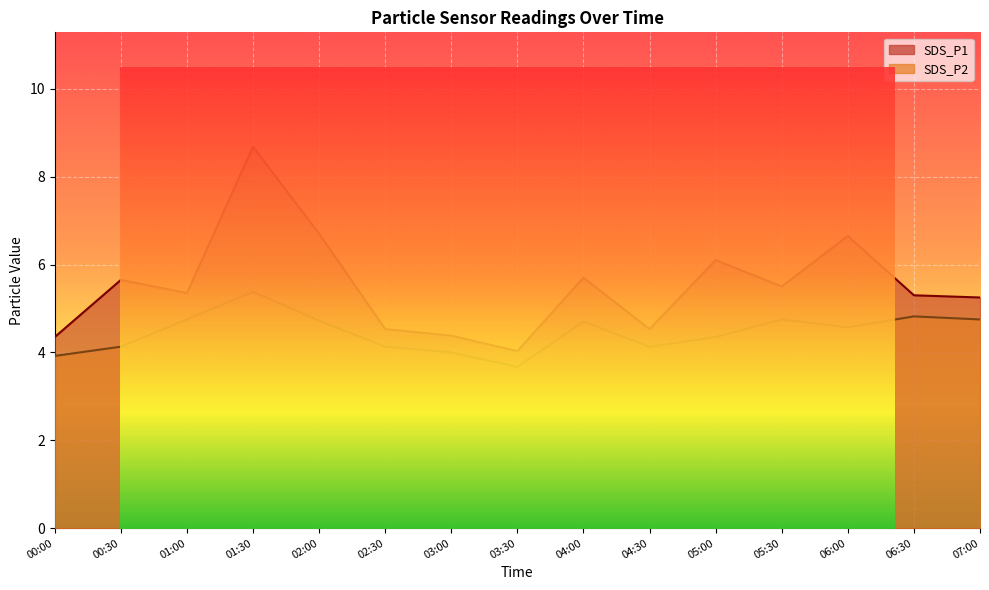

Which series has the widest spread of values?

SDS_P1